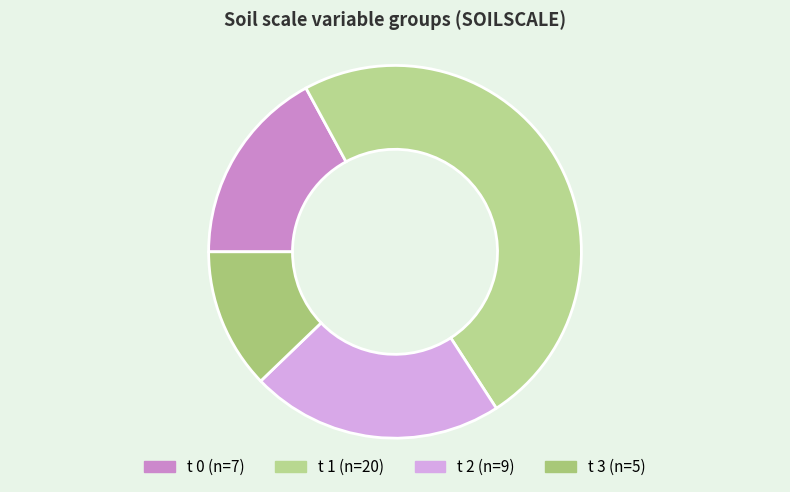

How many segments does this pie chart have?

4